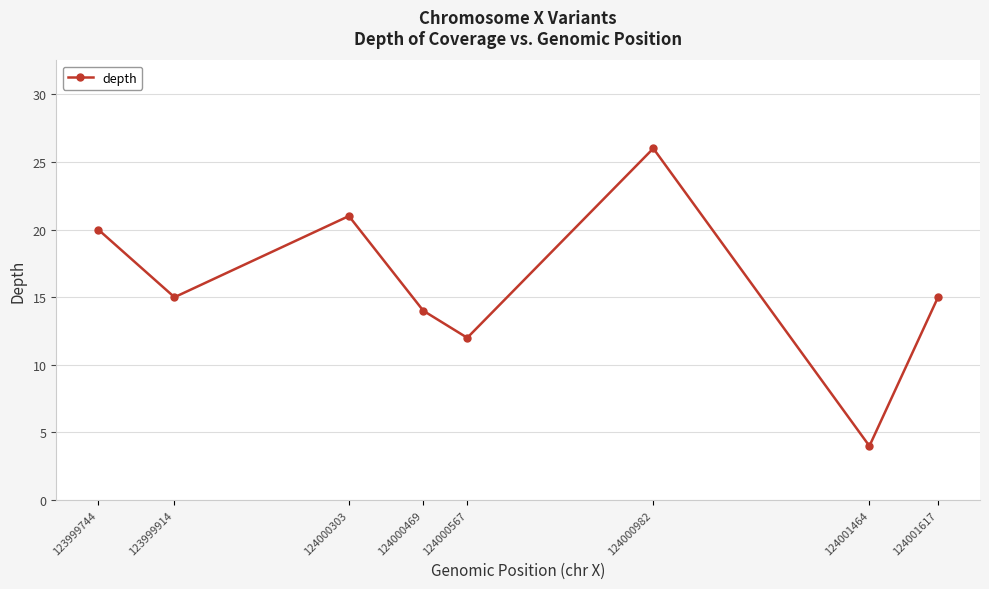

At which category does the chart reach its peak across all series?

124000982